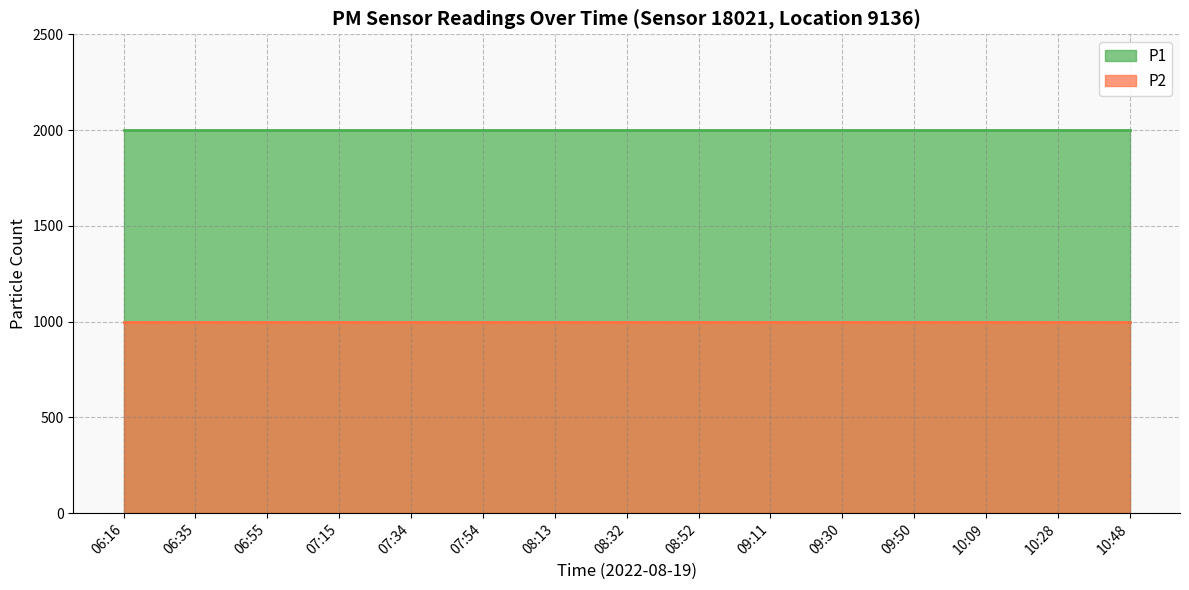

Reading left to right, transcribe all the data shown in this chart.

P1: 06:16=1999.9	06:35=1999.9	06:55=1999.9	07:15=1999.9	07:34=1999.9	07:54=1999.9	08:13=1999.9	08:32=1999.9	08:52=1999.9	09:11=1999.9	09:30=1999.9	09:50=1999.9	10:09=1999.9	10:28=1999.9	10:48=1999.9
P2: 06:16=999.9	06:35=999.9	06:55=999.9	07:15=999.9	07:34=999.9	07:54=999.9	08:13=999.9	08:32=999.9	08:52=999.9	09:11=999.9	09:30=999.9	09:50=999.9	10:09=999.9	10:28=999.9	10:48=999.9